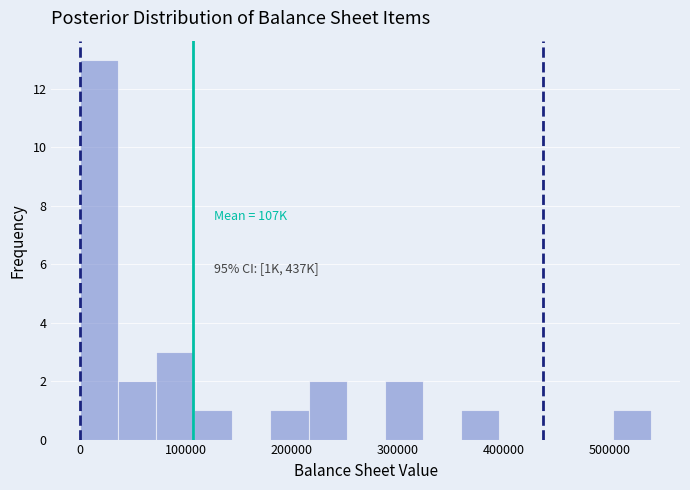

Read against the x-axis, roughly where is the centre of the tallest bar?

20000